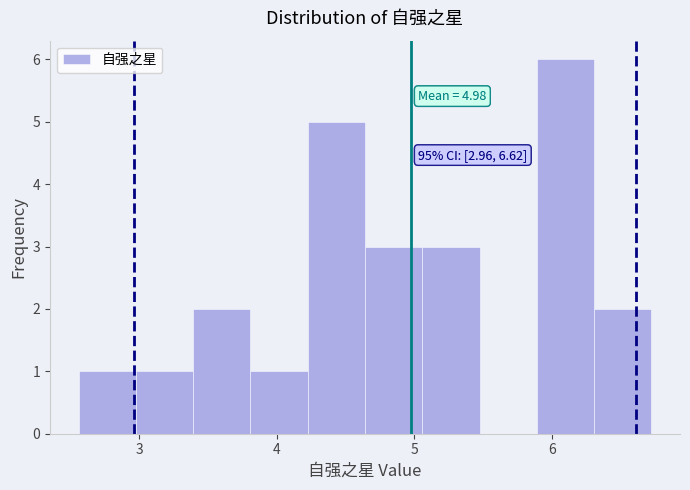

Which range on the x-axis has the tallest bar?

5.9 to 6.3